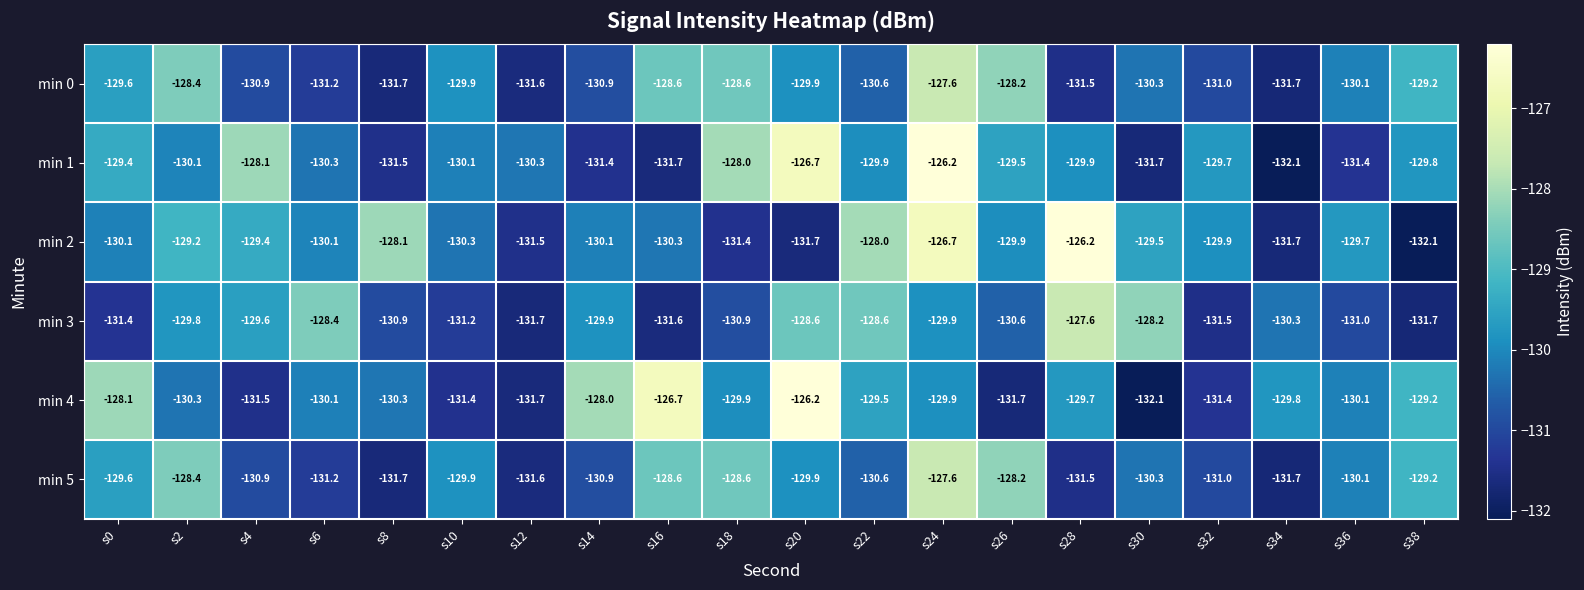

True or false: min 2 has a value of -131.7 at s20.

True